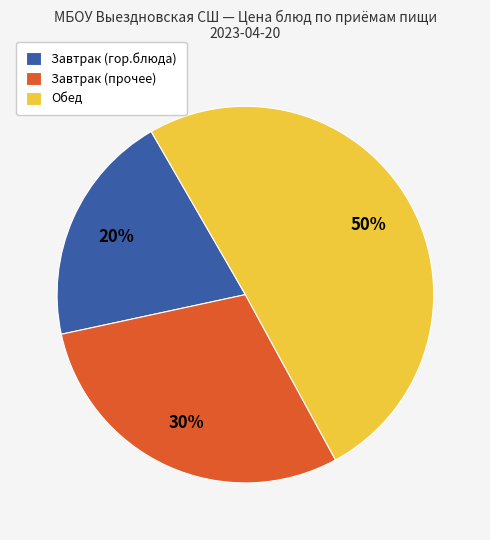

Is Завтрак (гор.блюда) the majority of the pie?

No